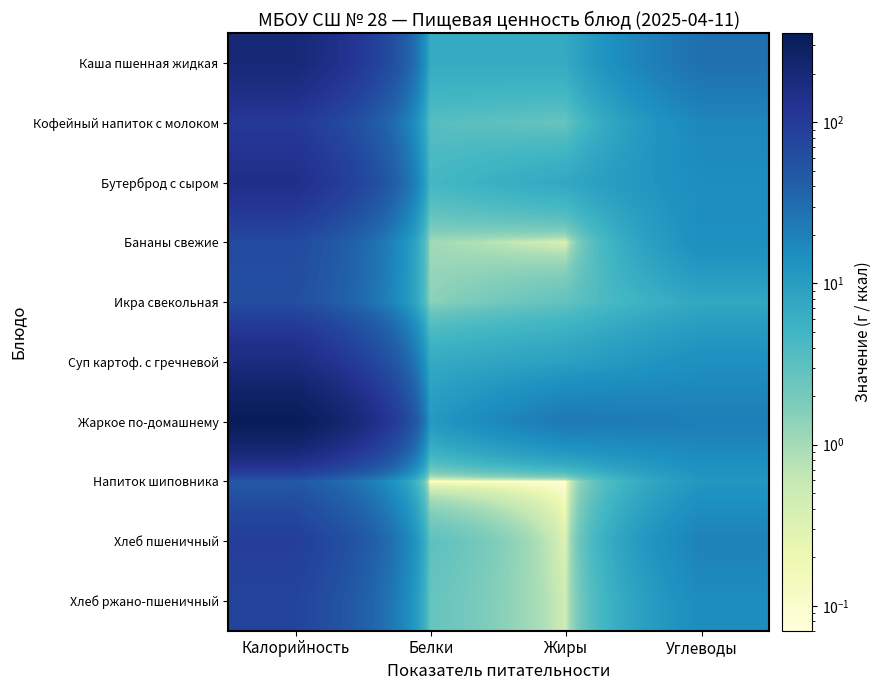

Reading left to right, transcribe all the data shown in this chart.

Каша пшенная жидкая: Калорийность=203.8	Белки=6.9	Жиры=6.9	Углеводы=28.5
Кофейный напиток с молоком: Калорийность=105.1	Белки=3.4	Жиры=2.6	Углеводы=17.6
Бутерброд с сыром: Калорийность=148.1	Белки=4.6	Жиры=7.5	Углеводы=15.5
Бананы свежие: Калорийность=67.2	Белки=1.1	Жиры=0.3	Углеводы=14.7
Икра свекольная: Калорийность=61.5	Белки=1.4	Жиры=2.8	Углеводы=7.5
Суп картоф. с гречневой: Калорийность=171.6	Белки=7.0	Жиры=9.0	Углеводы=14.5
Жаркое по-домашнему: Калорийность=356.5	Белки=11.2	Жиры=24.0	Углеводы=21.3
Напиток шиповника: Калорийность=48.3	Белки=0.1	Жиры=0.1	Углеводы=12.0
Хлеб пшеничный: Калорийность=94.0	Белки=3.0	Жиры=0.3	Углеводы=19.7
Хлеб ржано-пшеничный: Калорийность=80.4	Белки=2.6	Жиры=0.5	Углеводы=15.8